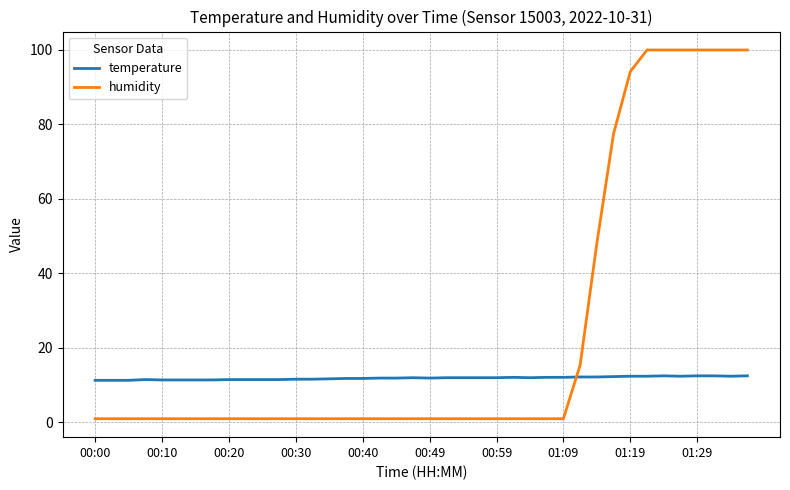

True or false: temperature and humidity cross at least once.

True